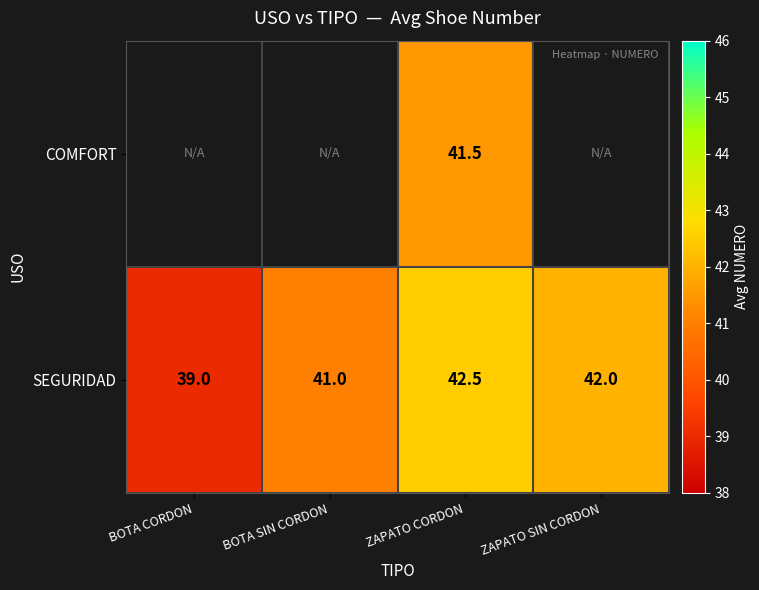

What is the total value across all series at ZAPATO CORDON?

84.0